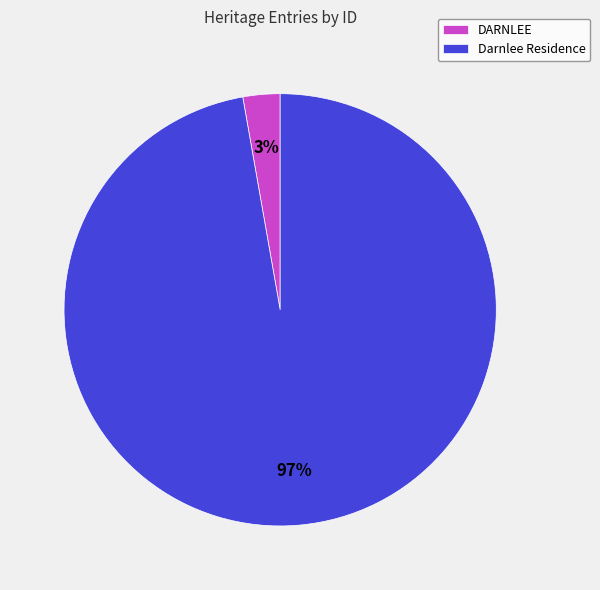

What is the majority slice?

Darnlee Residence